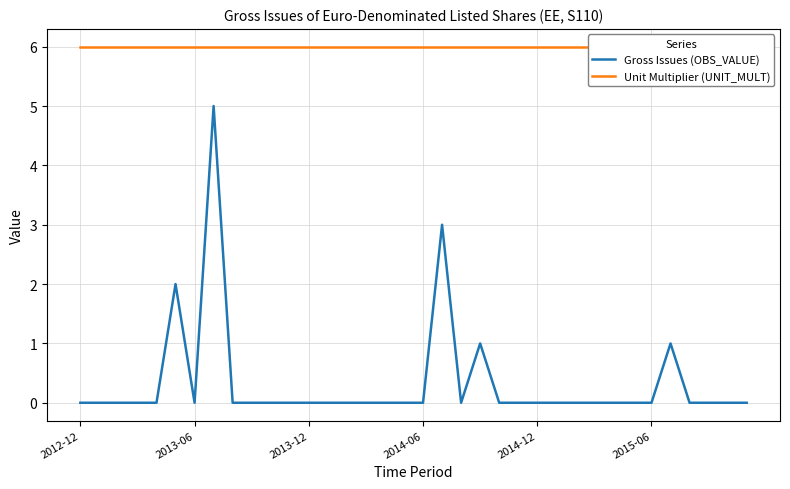

True or false: Unit Multiplier (UNIT_MULT) has more than 0 interior local peaks.

False